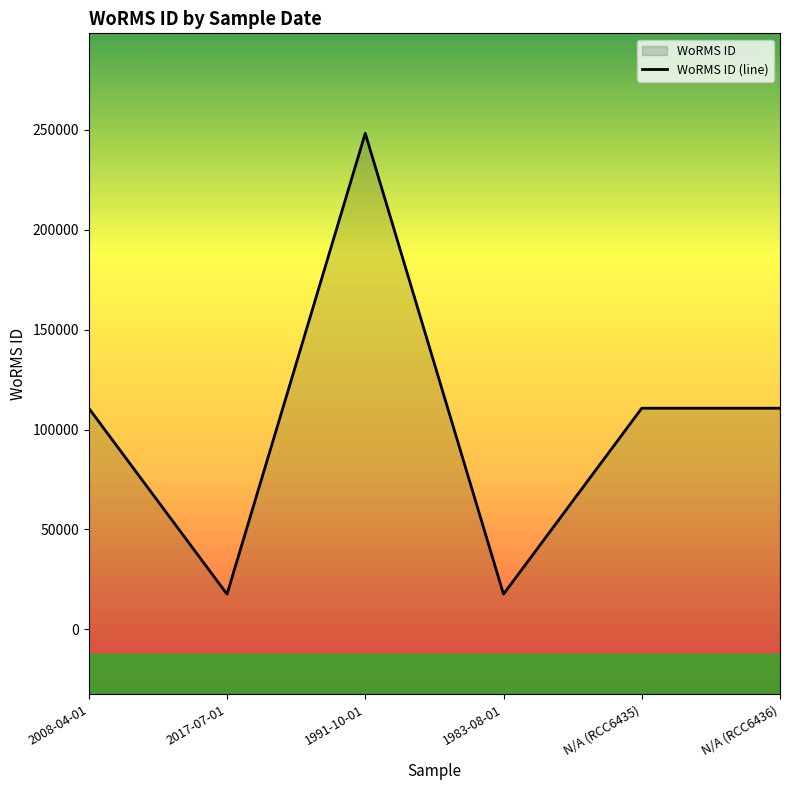

Is it true that the value at 2017-07-01 is 17657?

True